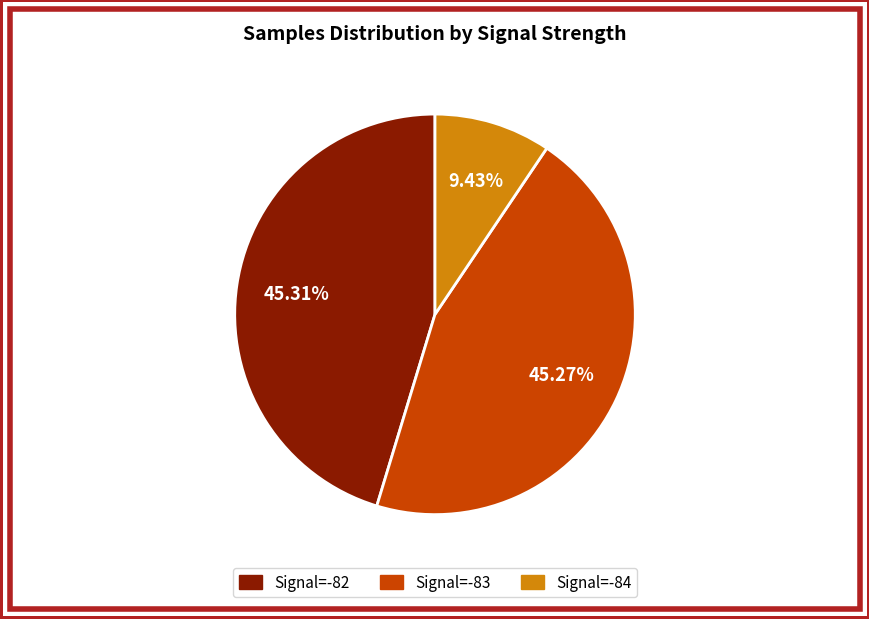

Is there a majority slice in this chart?

No